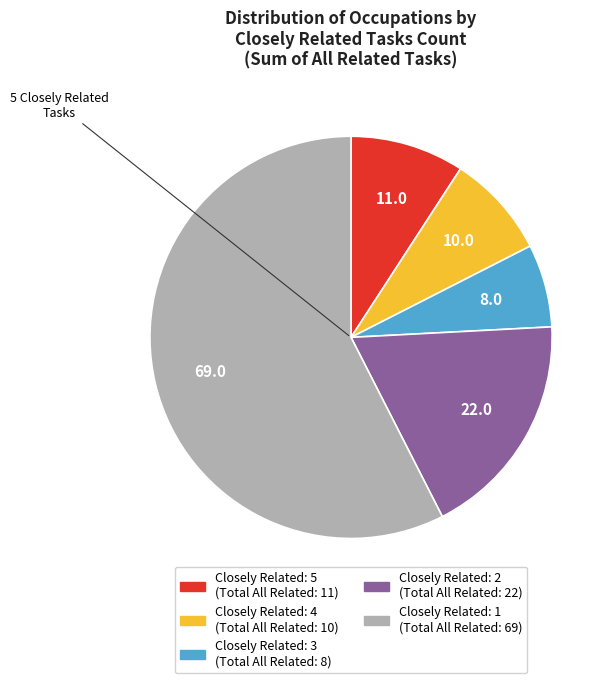

Does any single category account for the majority?

Yes